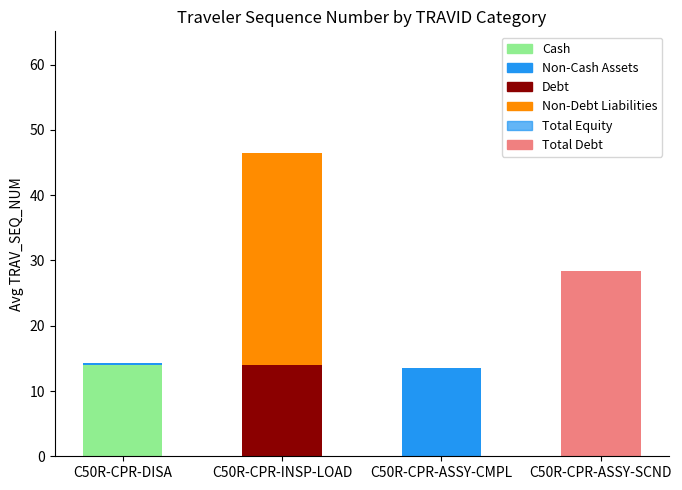

What is the greatest value displayed?

46.5